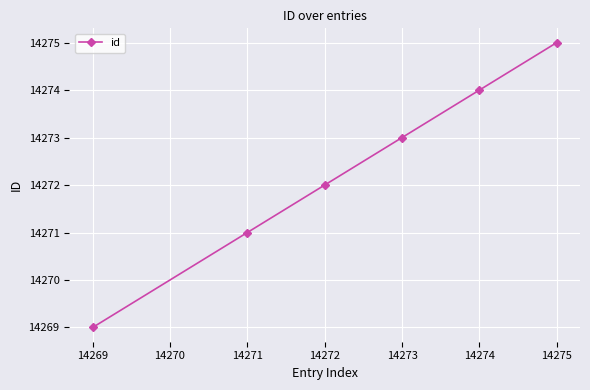

Between 14273 and 14272, which is larger?

14273